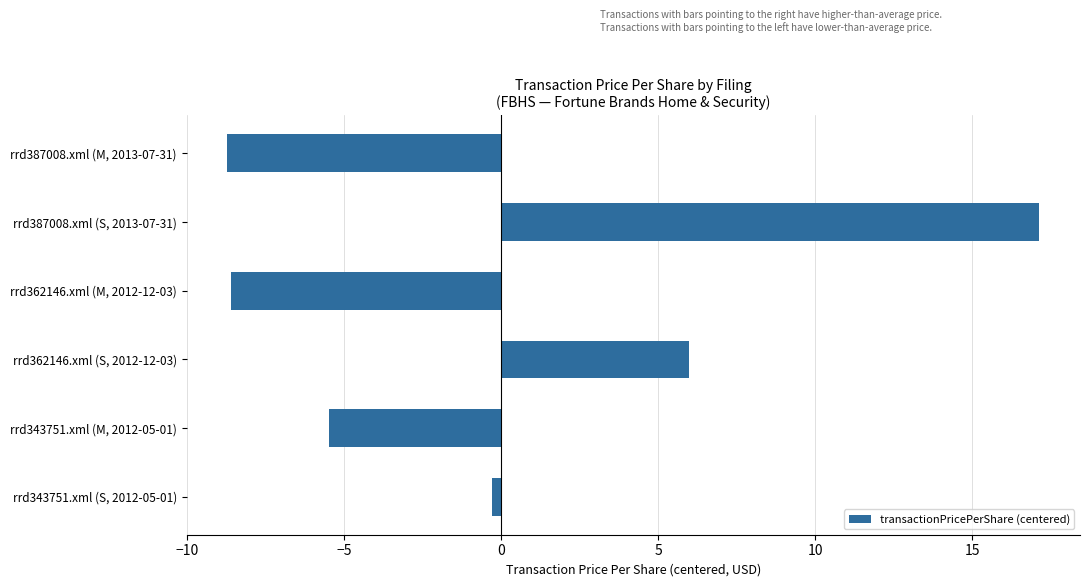

What position from the bottom is rrd362146.xml (S, 2012-12-03)?

3